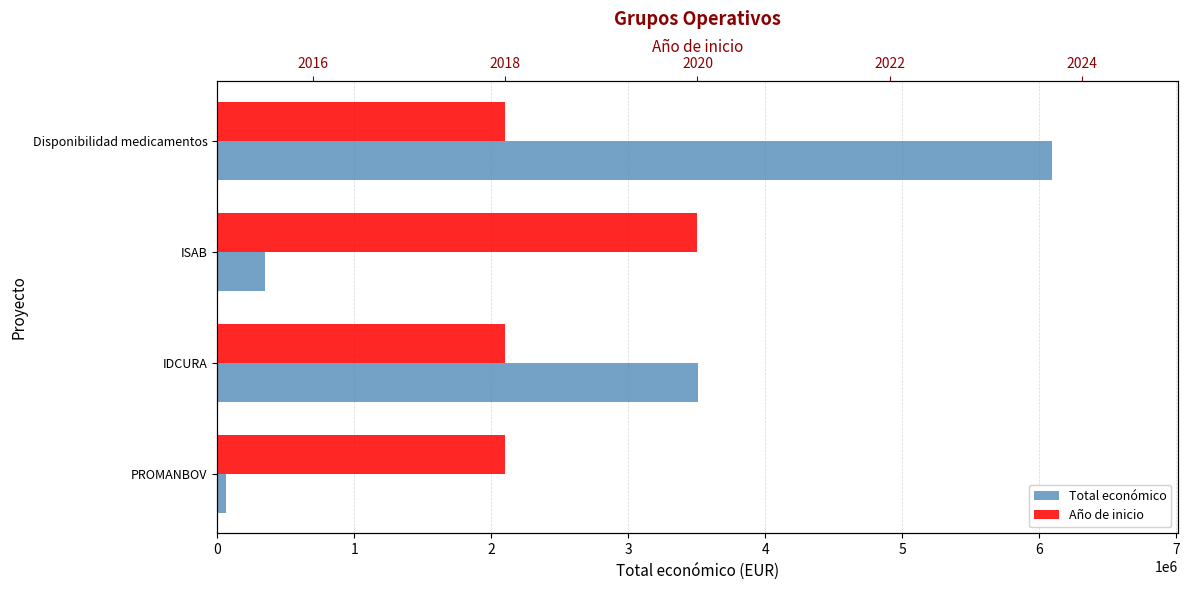

What is the difference between the Total económico values at IDCURA and ISAB?

3159162